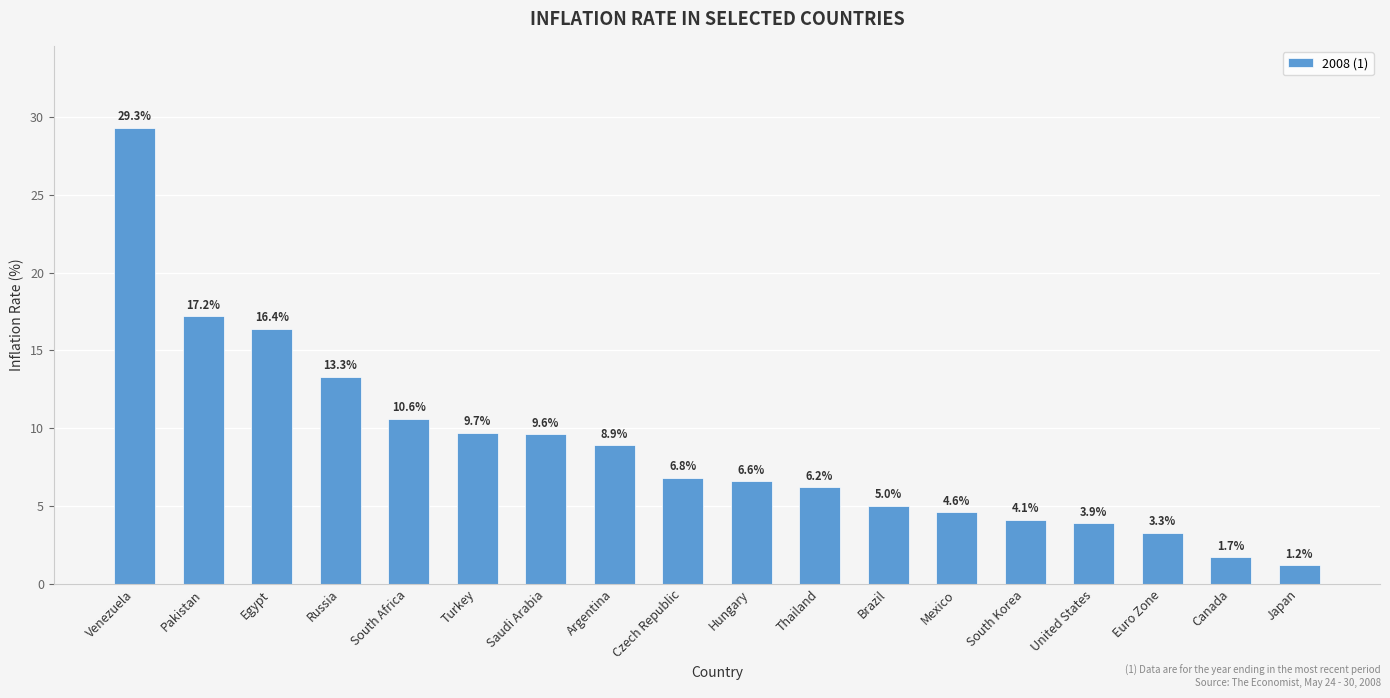

Which label corresponds to the smallest value in the chart?

Japan